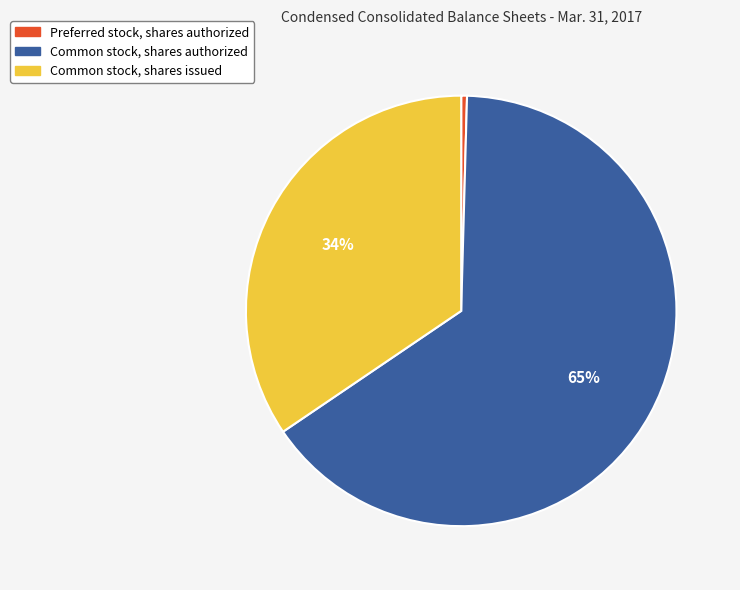

Which has a higher value, Common stock, shares issued or Common stock, shares authorized?

Common stock, shares authorized